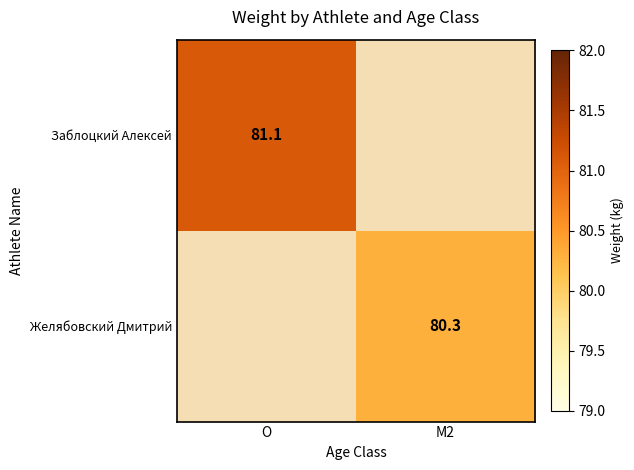

Is the value of Желябовский Дмитрий at M2 greater than the value of Заблоцкий Алексей at O?

No